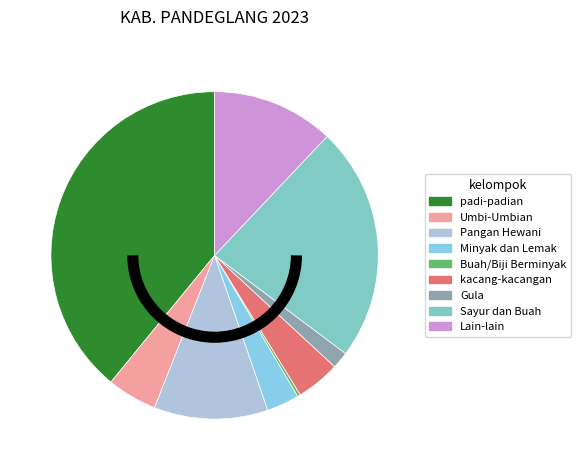

What percentage is NOT represented by Pangan Hewani?

88.8%